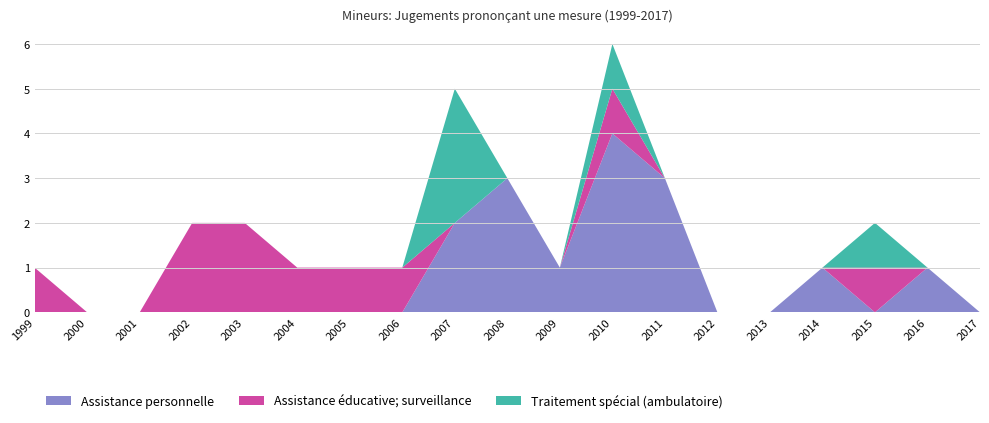

Reading left to right, transcribe all the data shown in this chart.

Assistance personnelle: 1999=0	2000=0	2001=0	2002=0	2003=0	2004=0	2005=0	2006=0	2007=2	2008=3	2009=1	2010=4	2011=3	2012=0	2013=0	2014=1	2015=0	2016=1	2017=0
Assistance éducative; surveillance: 1999=1	2000=0	2001=0	2002=2	2003=2	2004=1	2005=1	2006=1	2007=0	2008=0	2009=0	2010=1	2011=0	2012=0	2013=0	2014=0	2015=1	2016=0	2017=0
Traitement spécial (ambulatoire): 1999=0	2000=0	2001=0	2002=0	2003=0	2004=0	2005=0	2006=0	2007=3	2008=0	2009=0	2010=1	2011=0	2012=0	2013=0	2014=0	2015=1	2016=0	2017=0